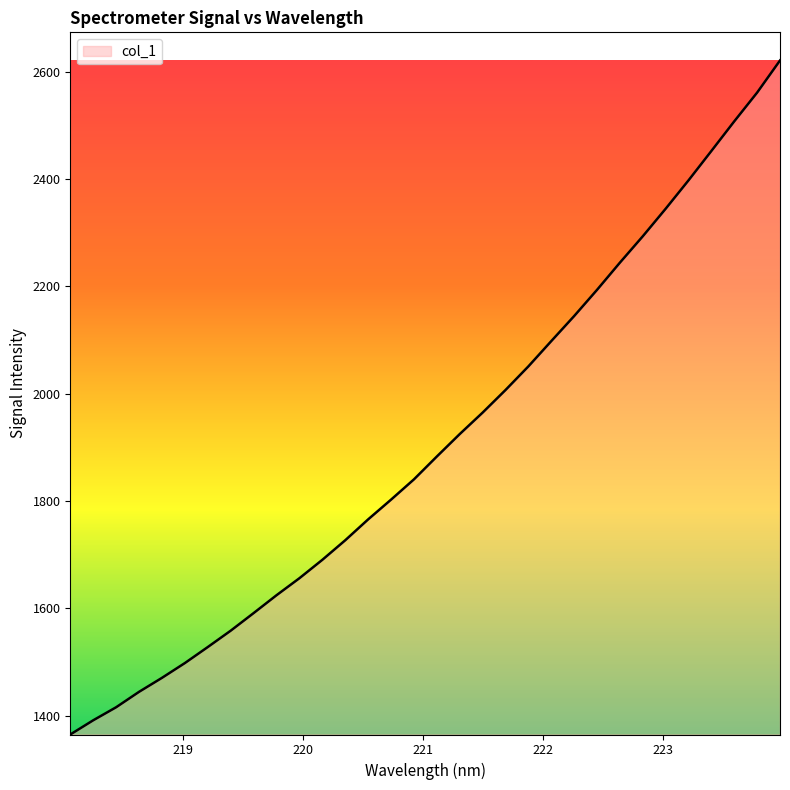

What is the minimum value shown in the chart?

1365.1